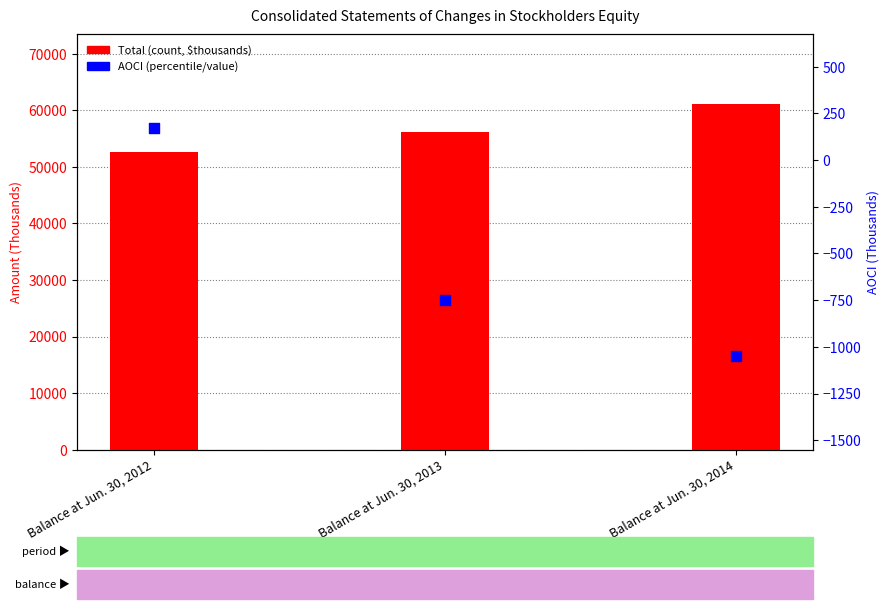

Which series has the largest total across all categories?

Total